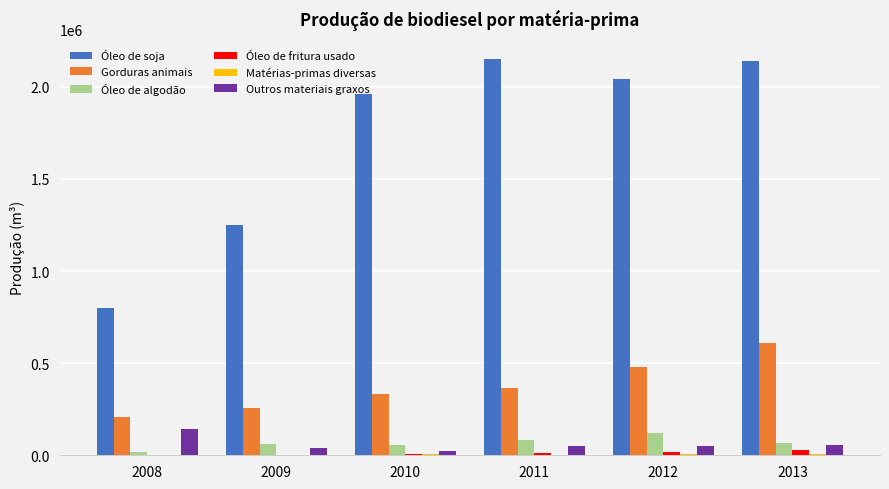

Count the number of data series in this chart.

6